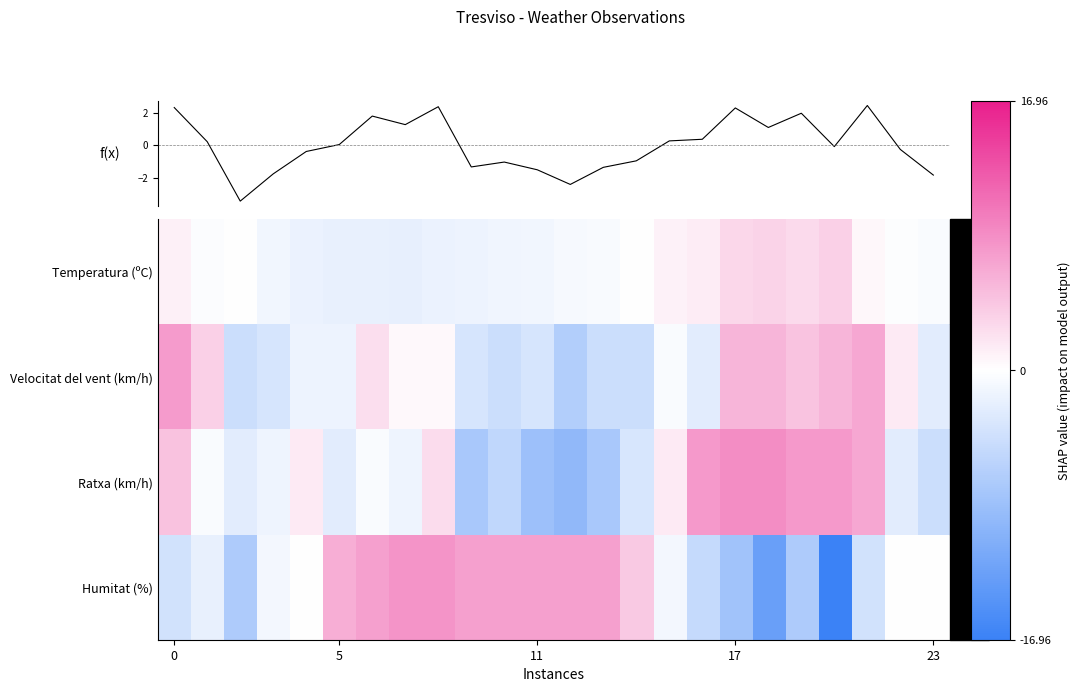

Reading left to right, list all the values displayed in this chart.

Temperatura (ºC): 1.1	-0.3	0.1	-1.2	-1.7	-2.0	-2.0	-2.1	-1.7	-1.5	-1.3	-1.2	-0.8	-0.6	0.0	0.9	1.3	3.0	3.2	2.7	3.5	0.6	-0.2	-0.5
Velocitat del vent (km/h): 7.5	3.5	-4.5	-3.5	-1.5	-1.5	2.5	0.5	0.5	-3.5	-4.5	-3.5	-6.5	-4.5	-4.5	-0.5	-2.5	5.5	5.5	4.5	5.5	6.5	1.5	-2.5
Ratxa (km/h): 4.6	-0.4	-2.4	-1.4	1.6	-2.4	-0.4	-1.4	2.6	-7.4	-5.4	-8.4	-9.4	-7.4	-3.4	1.6	7.6	8.6	8.6	7.6	7.6	6.6	-2.4	-4.4
Humitat (%): -4.0	-2.0	-7.0	-1.0	0.0	6.0	7.0	8.0	8.0	7.0	7.0	7.0	7.0	7.0	4.0	-1.0	-5.0	-8.0	-13.0	-7.0	-17.0	-4.0	0.0	0.0